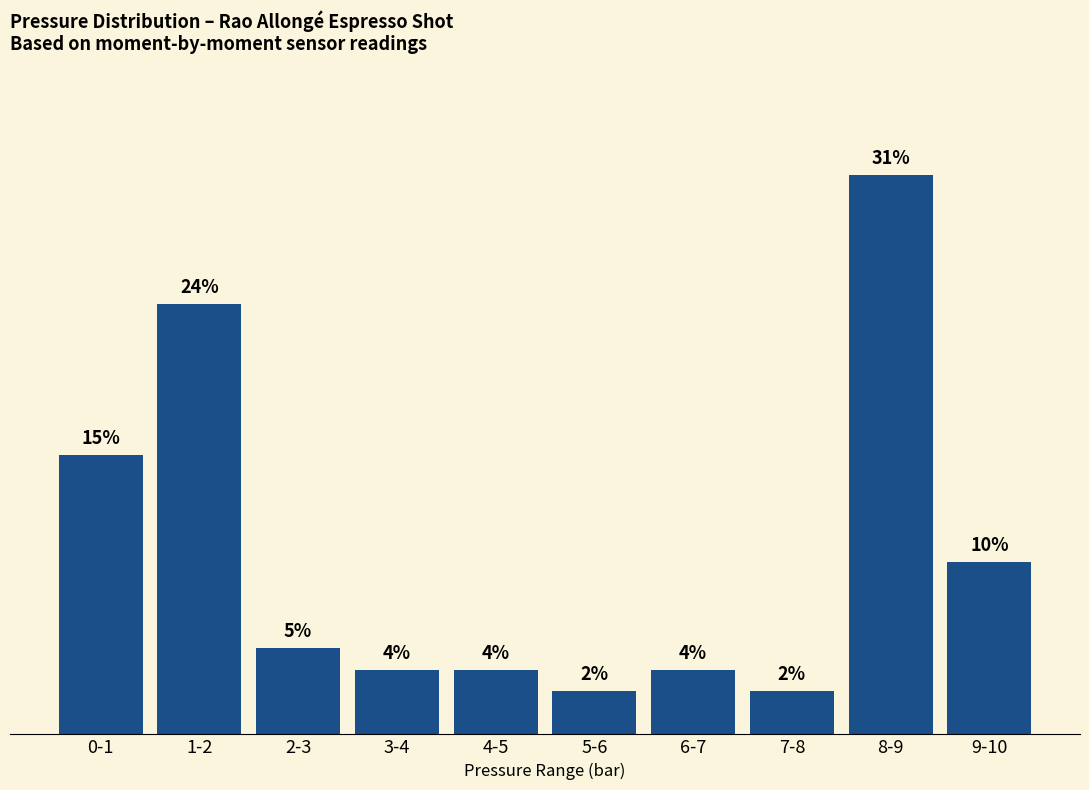

What is the label of the 10th bar from the right?

0-1